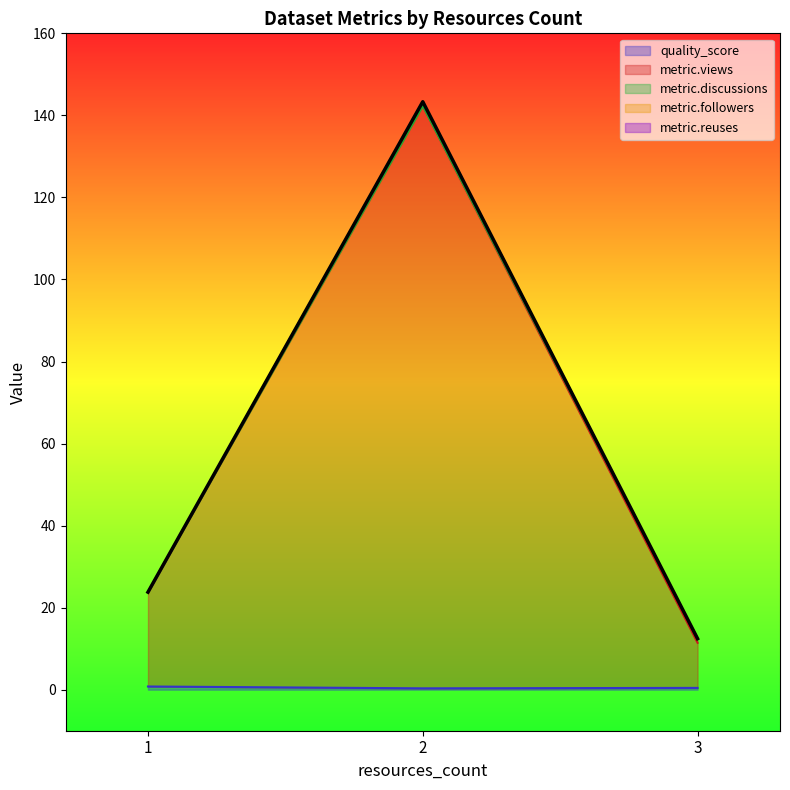

At which category is the sum across all series the highest?

2